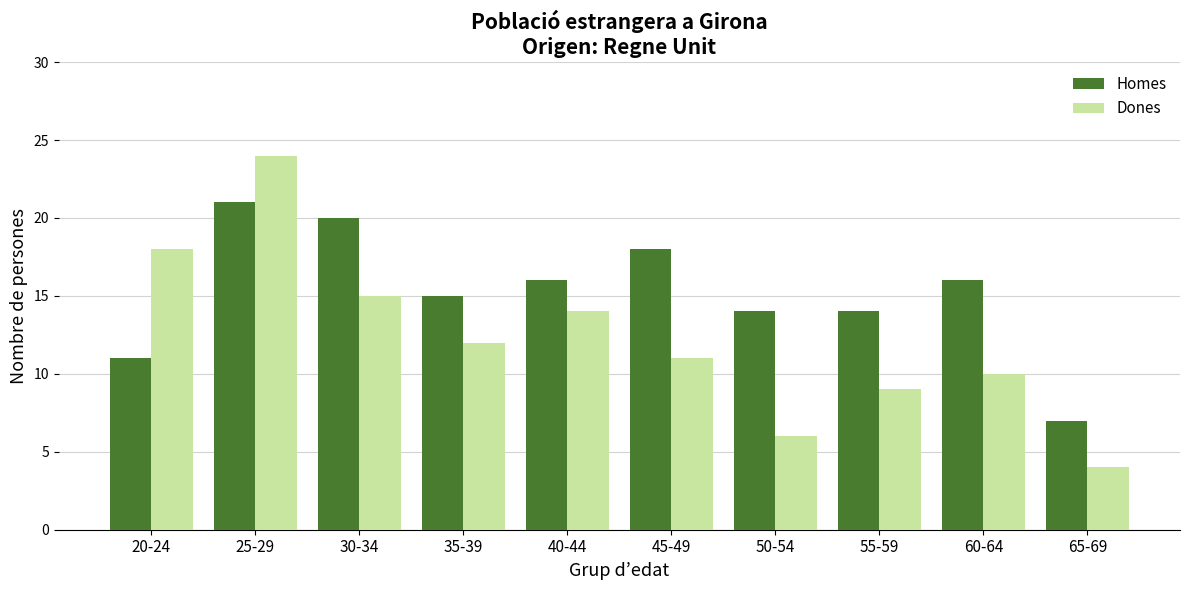

Is it true that Homes equals 20 at 55-59?

False